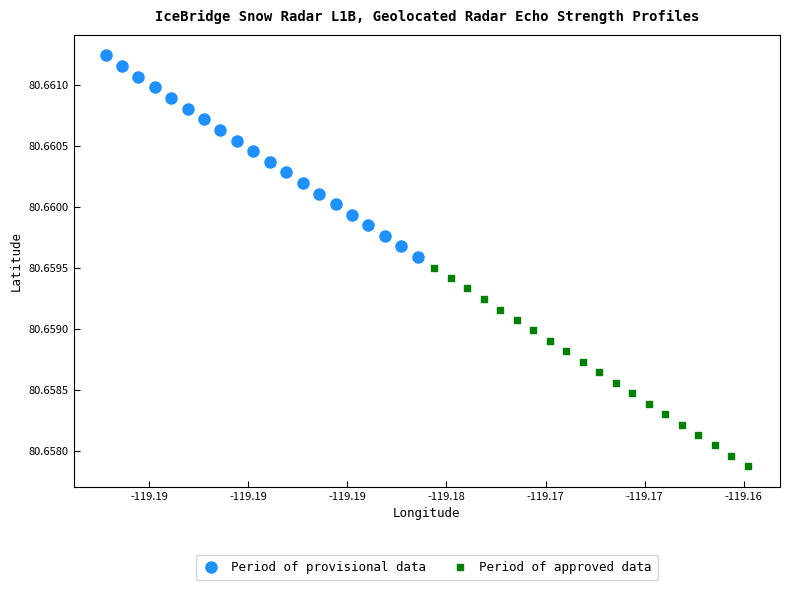

Which series reaches the minimum Y coordinate?

Period of approved data